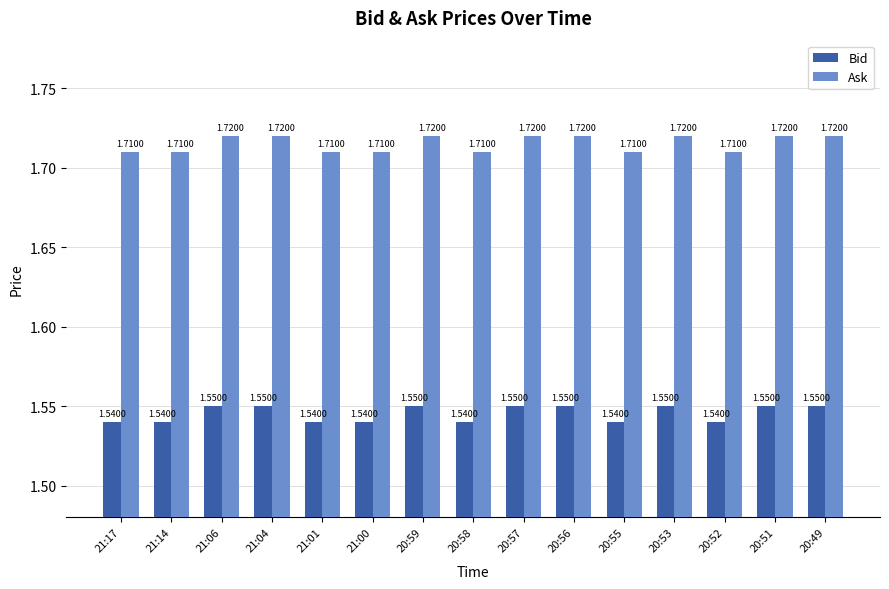

How many bars are there in total?

30